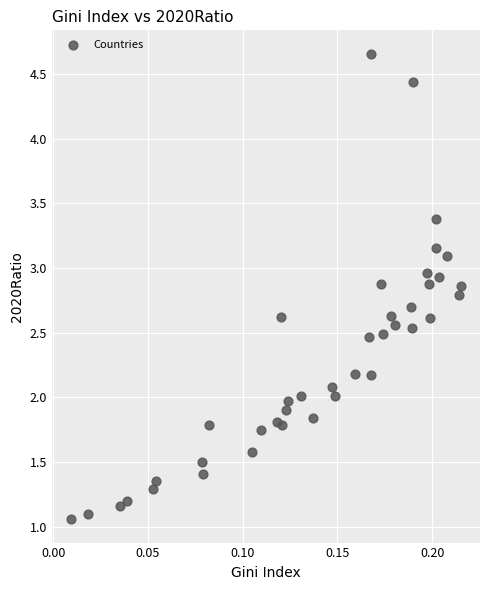

What is the range of Y values (max minus min)?

3.6